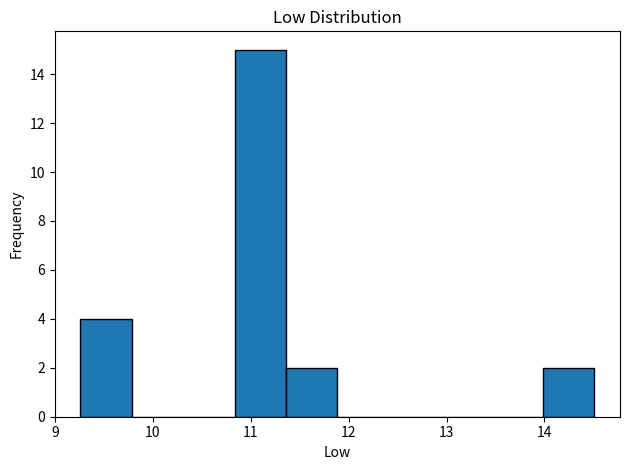

How tall is the bar that spans 9.3 to 9.8 on the x-axis? Neither the bar edges nor the heights are printed on the chart, so give them approximately, as read against the axes.

4